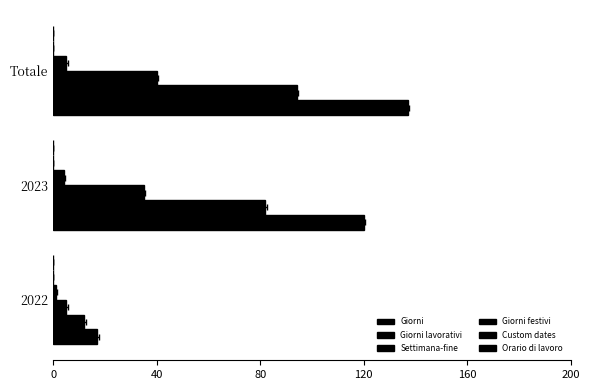

Reading left to right, extract all data points from this chart.

Giorni: 17.0	120.0	137.0
Giorni lavorativi: 12.0	82.0	94.0
Settimana-fine: 5.0	35.0	40.0
Giorni festivi: 1.0	4.0	5.0
Custom dates: 0.1	0.1	0.1
Orario di lavoro: 0.1	0.1	0.1